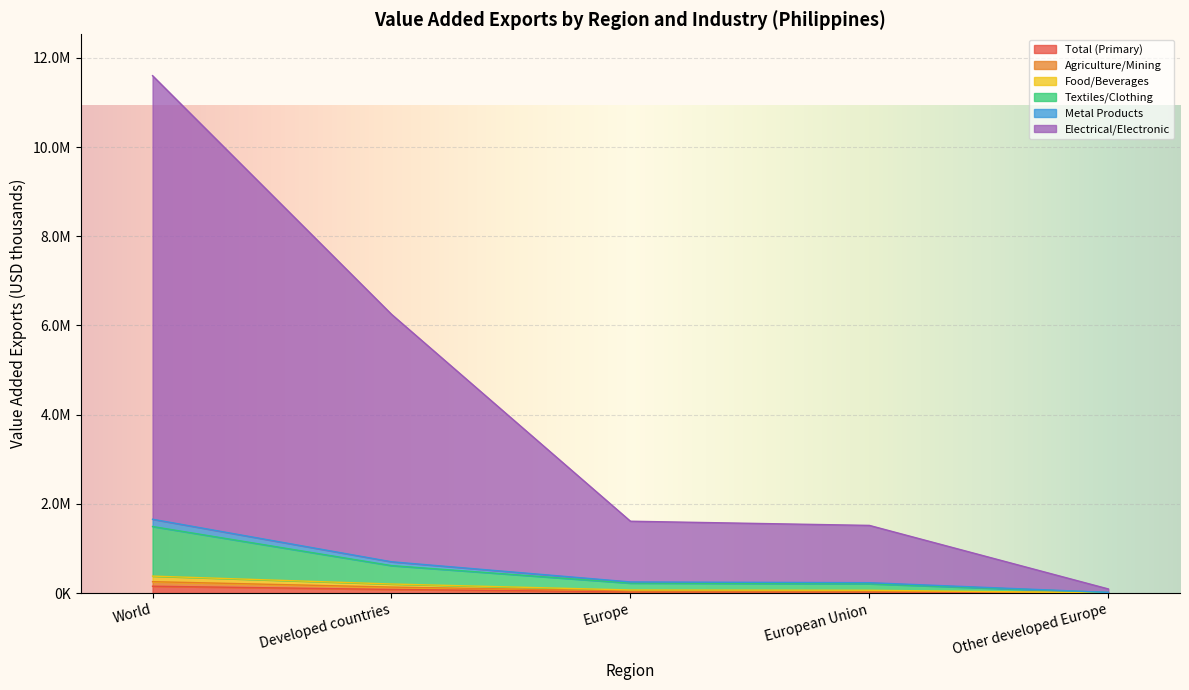

What is the label of the 5th point from the right?

World